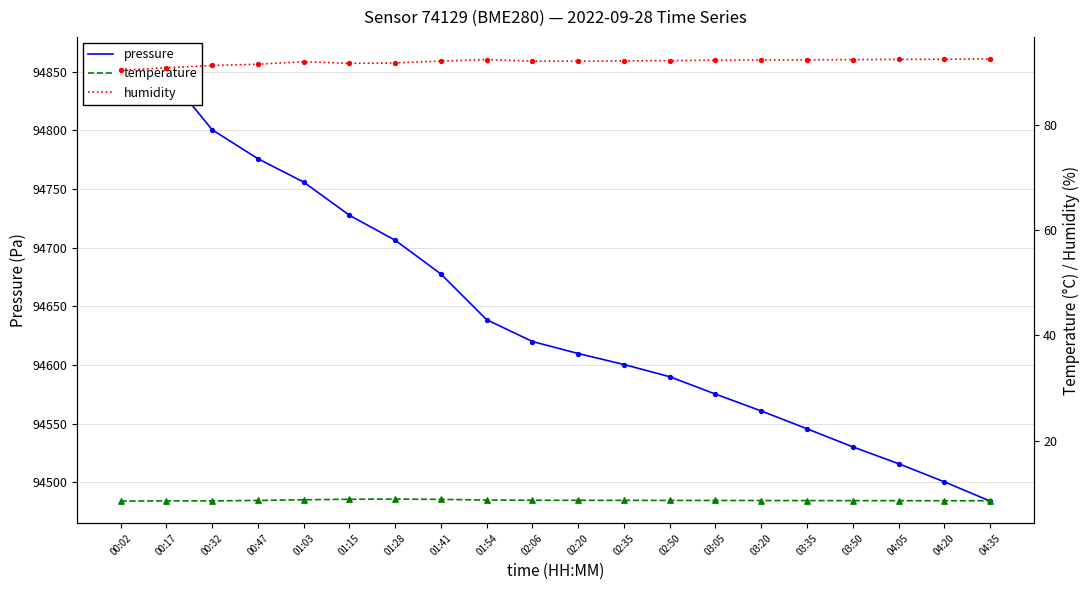

Which series has the largest total across all categories?

pressure